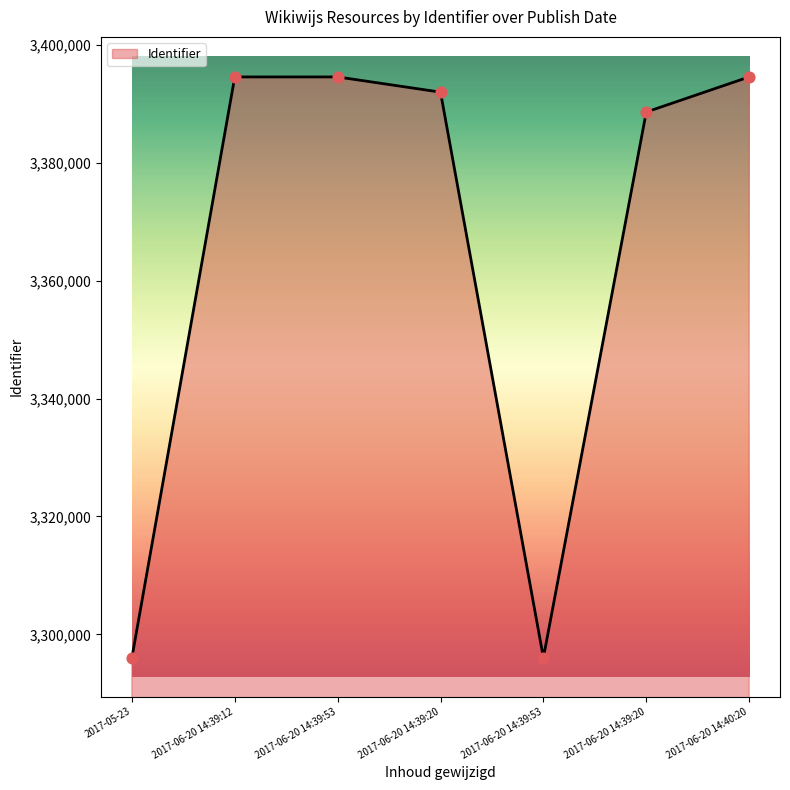

Between 2017-05-23 and 2017-06-20 14:39:20, which is larger?

2017-06-20 14:39:20